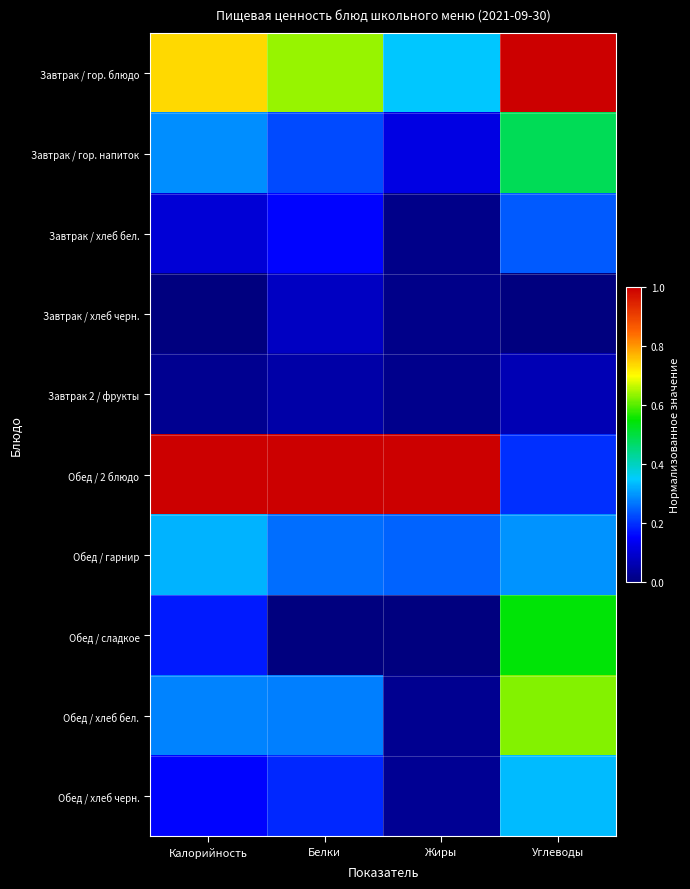

What is the maximum value shown in the chart?

1.0